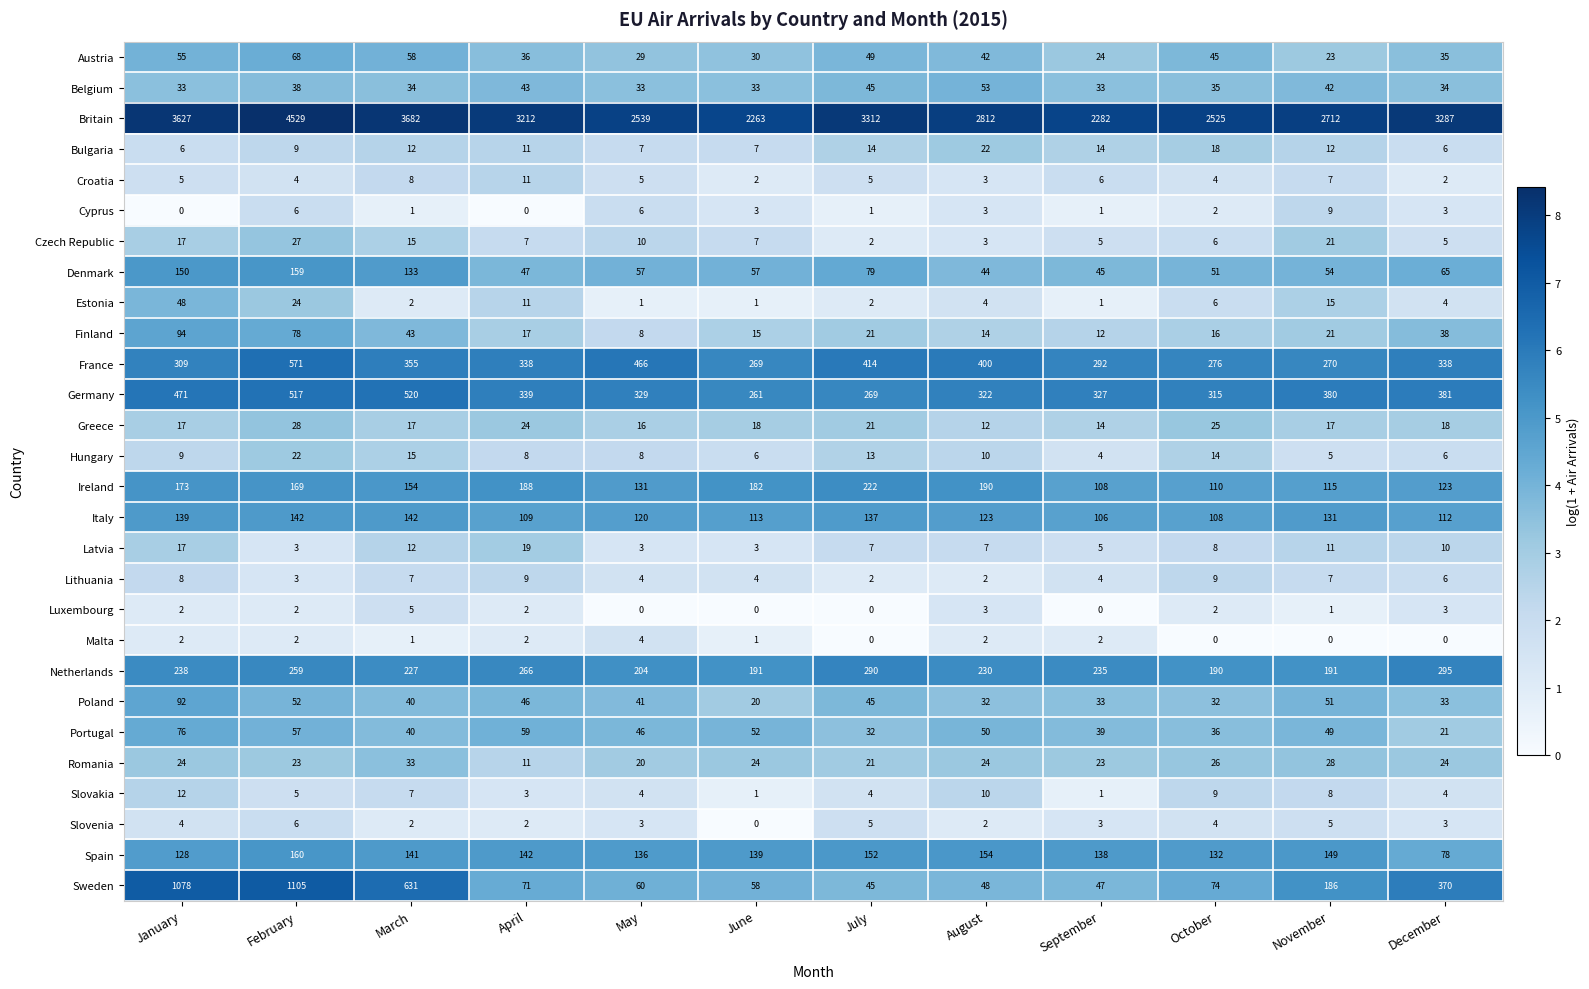

What is the spread (max minus min) of values at November?

2712